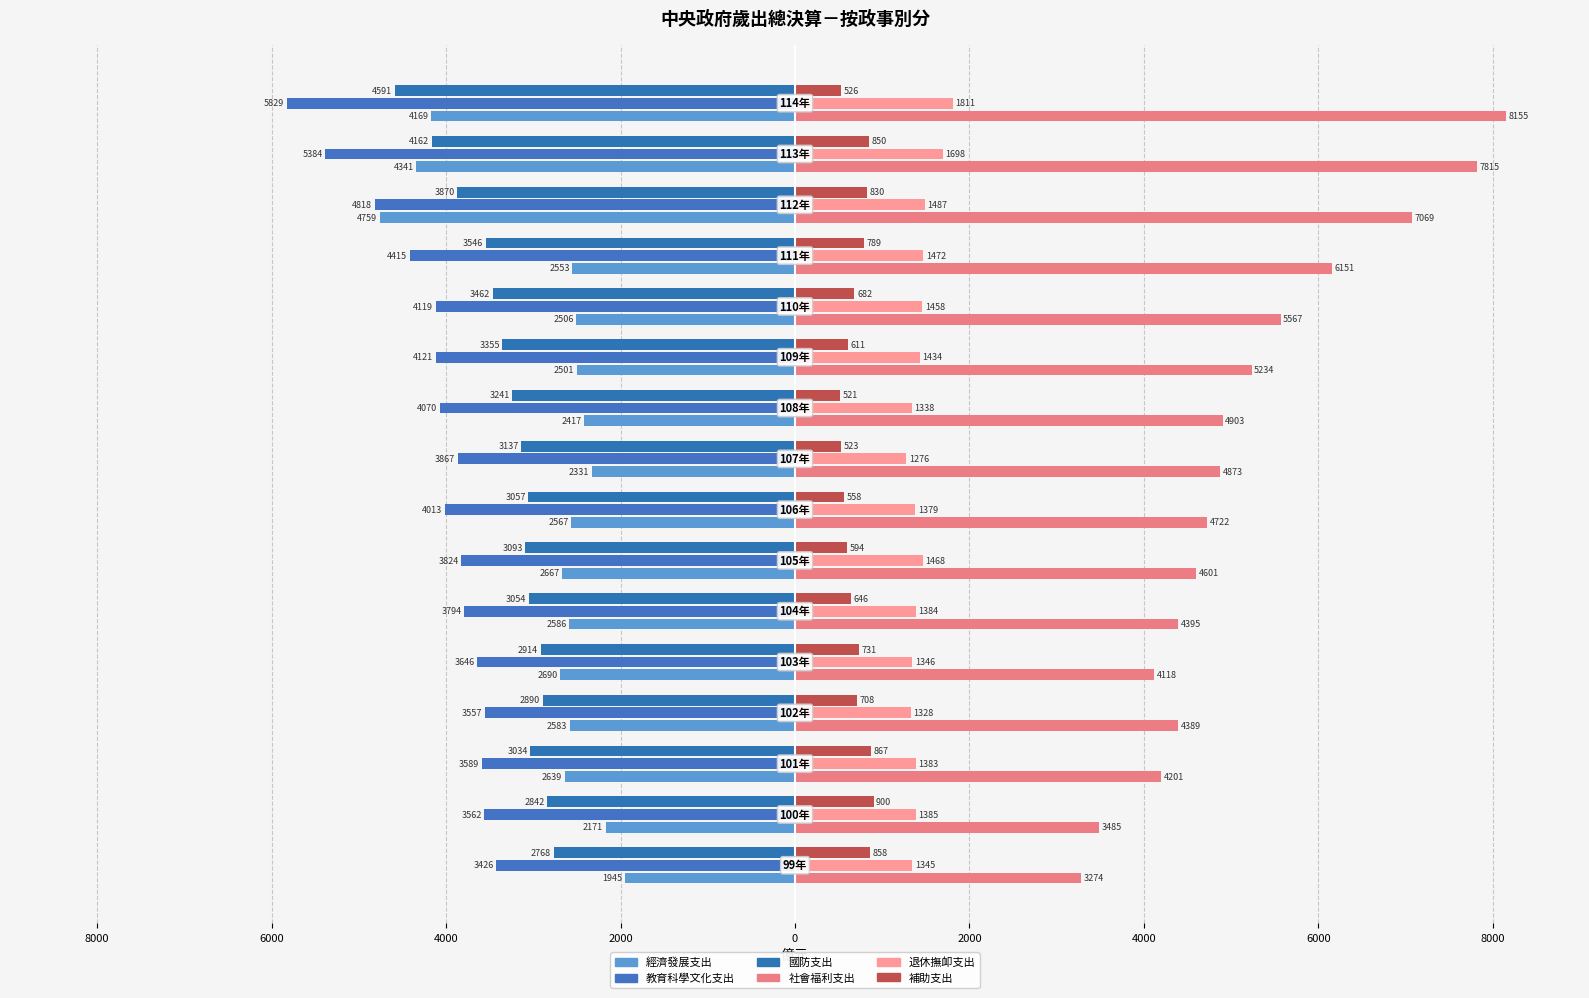

Does the chart contain stacked bars?

No